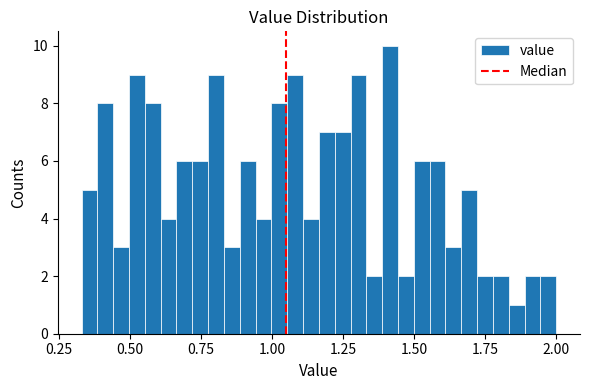

Around what value on the x-axis is the tallest bar? Give the approximate position of its centre, as read against the axis.

1.40